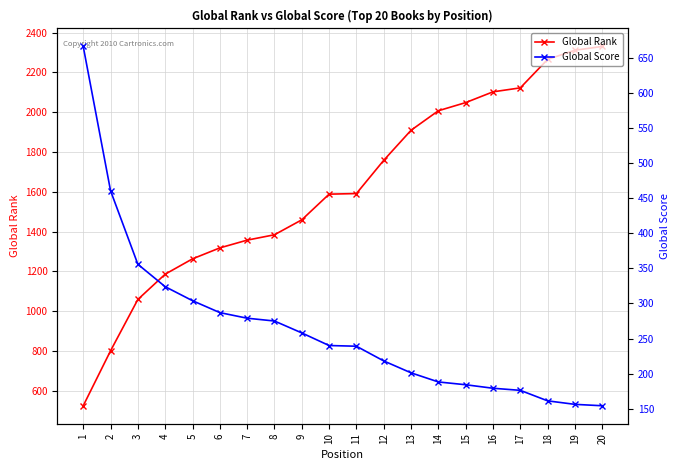

Does the chart display data point markers on the line(s)?

Yes